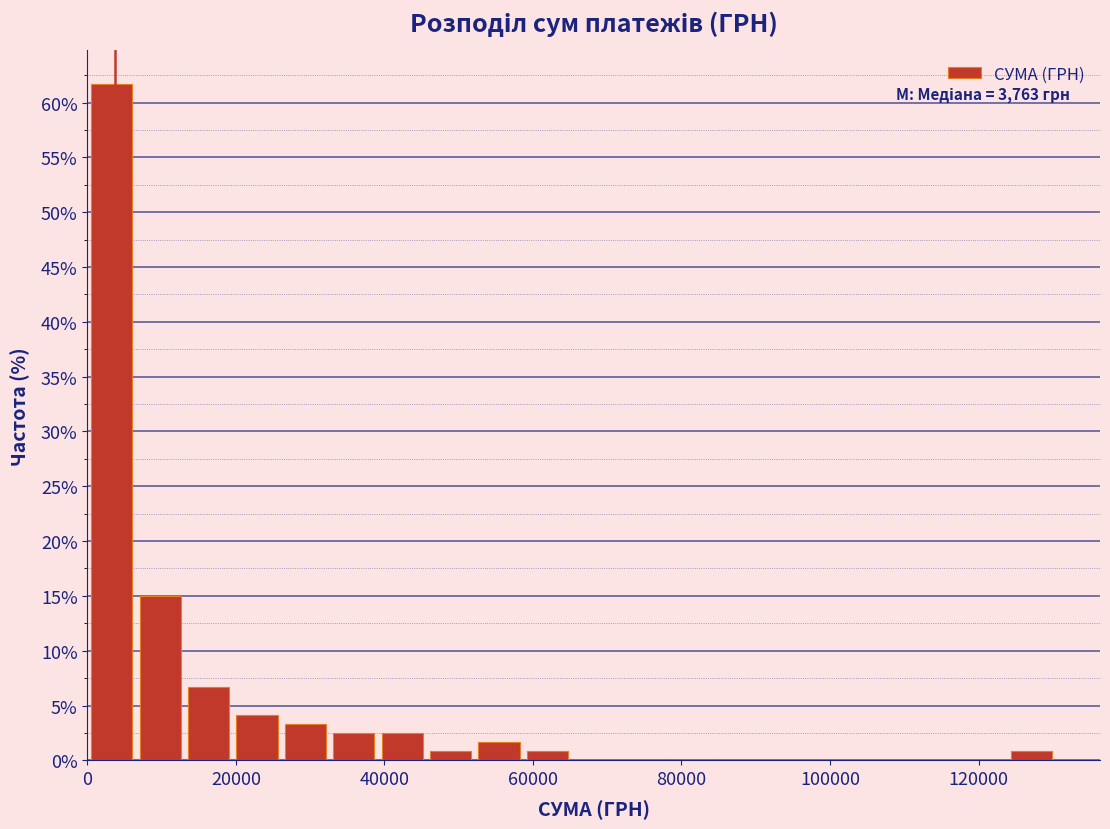

Around what value on the x-axis is the tallest bar? Give the approximate position of its centre, as read against the axis.

4000